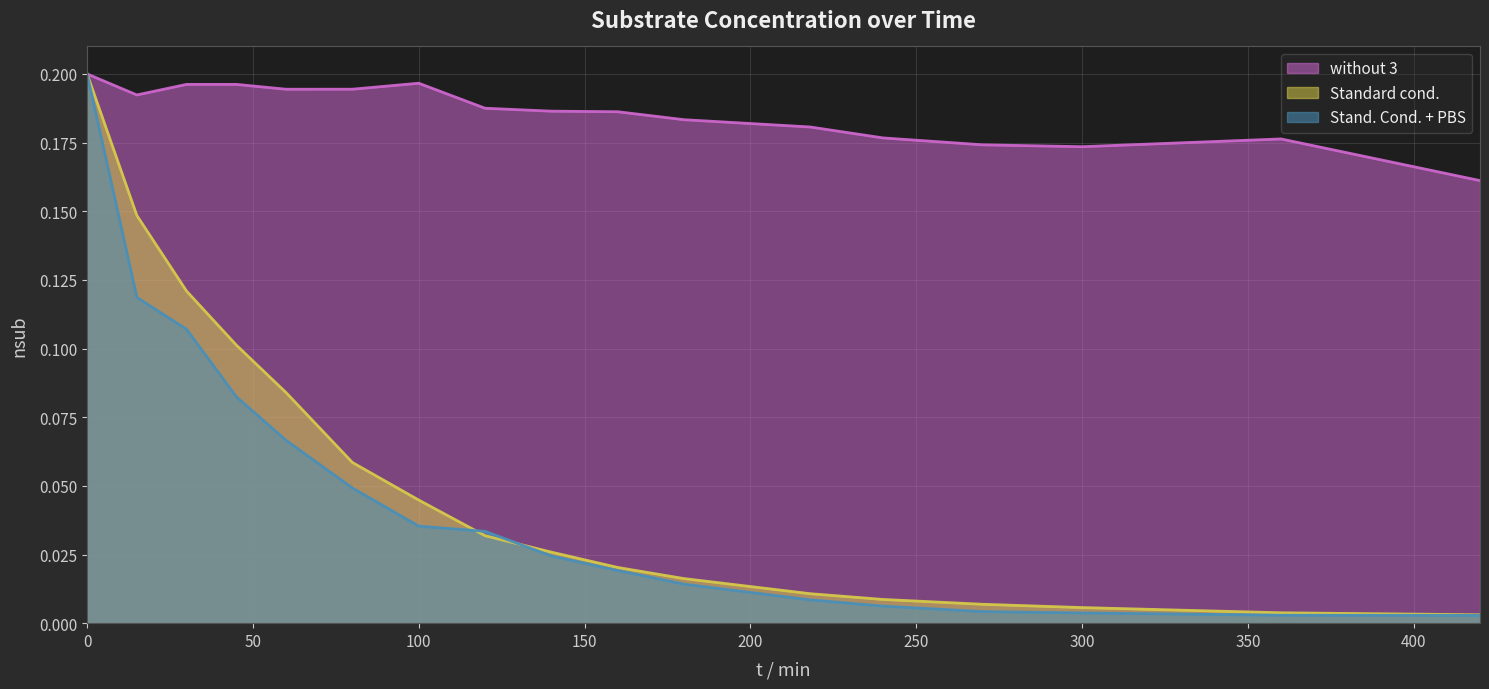

Which series has the largest range (max minus min)?

Stand. Cond. + PBS